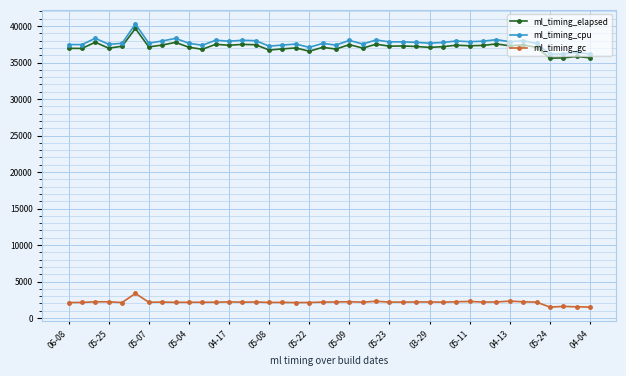

What is the smallest value displayed?

1502